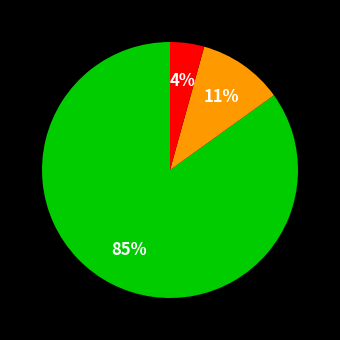

To the nearest percent, what is the difference between the largest and smallest slice percentages?

81%